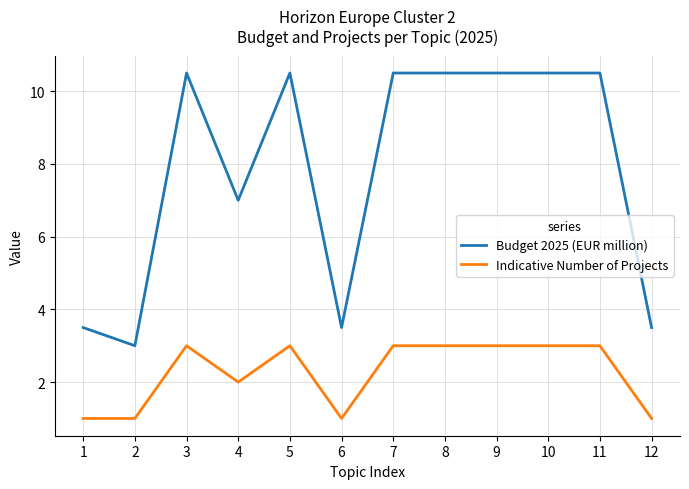

True or false: Indicative Number of Projects and Budget 2025 (EUR million) cross at least once.

False